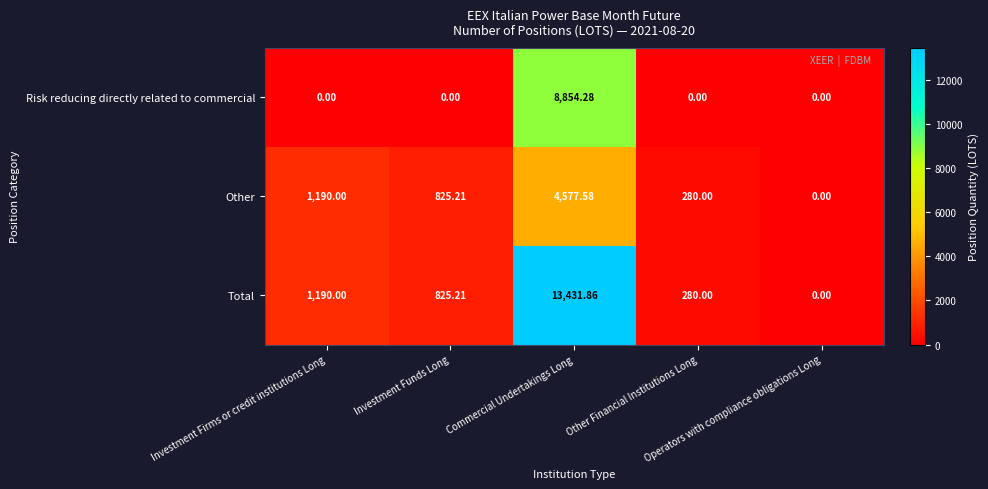

Which series has the largest range (max minus min)?

Total